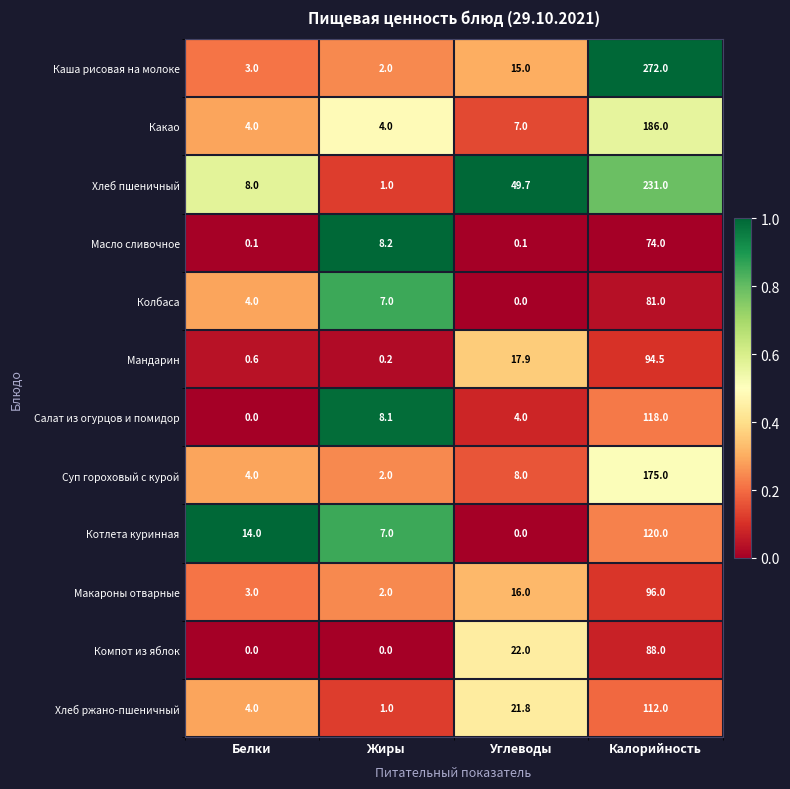

What is the highest value of the Масло сливочное series?

74.0